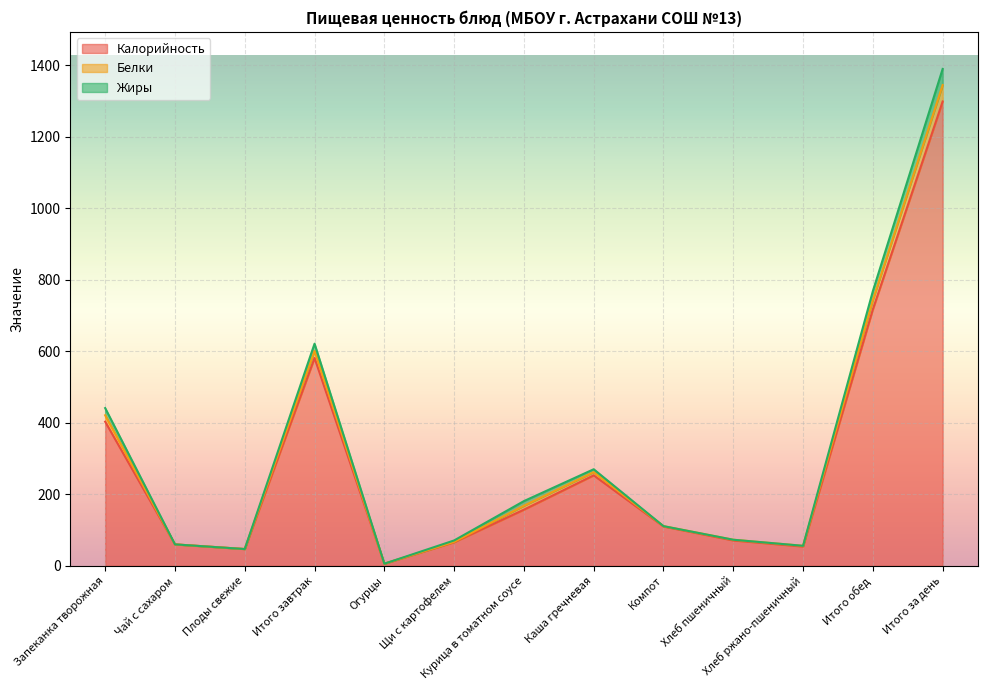

At which category is the sum across all series the highest?

Итого за день